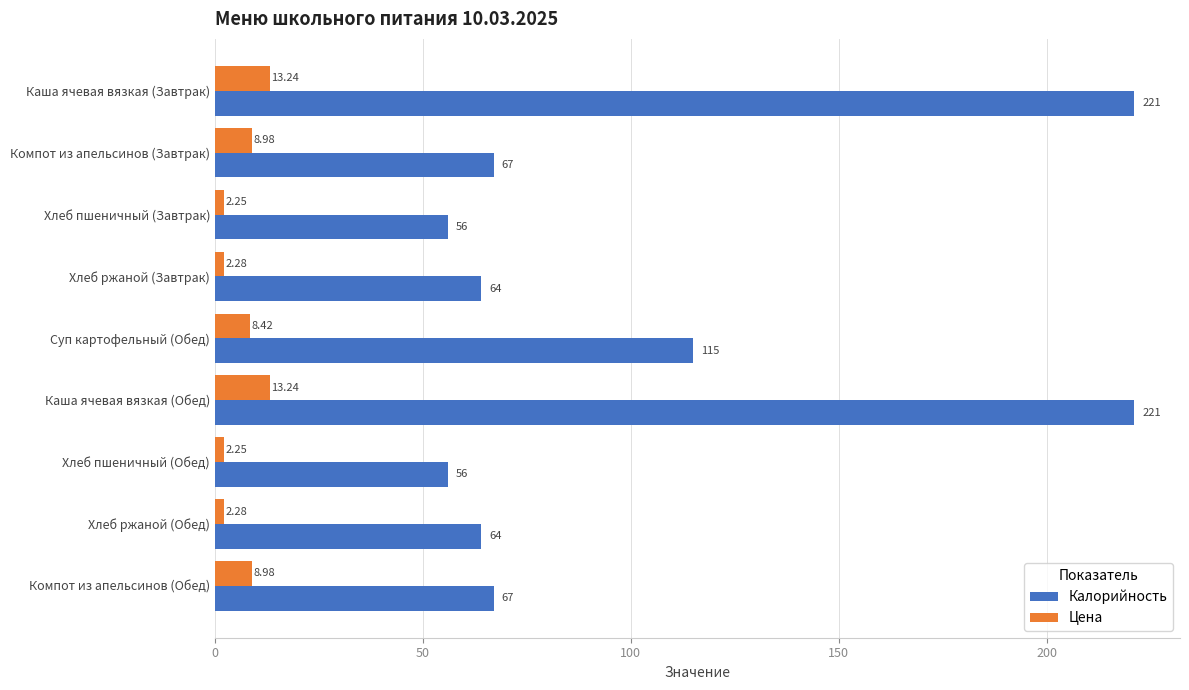

Which series has the largest total across all categories?

Калорийность